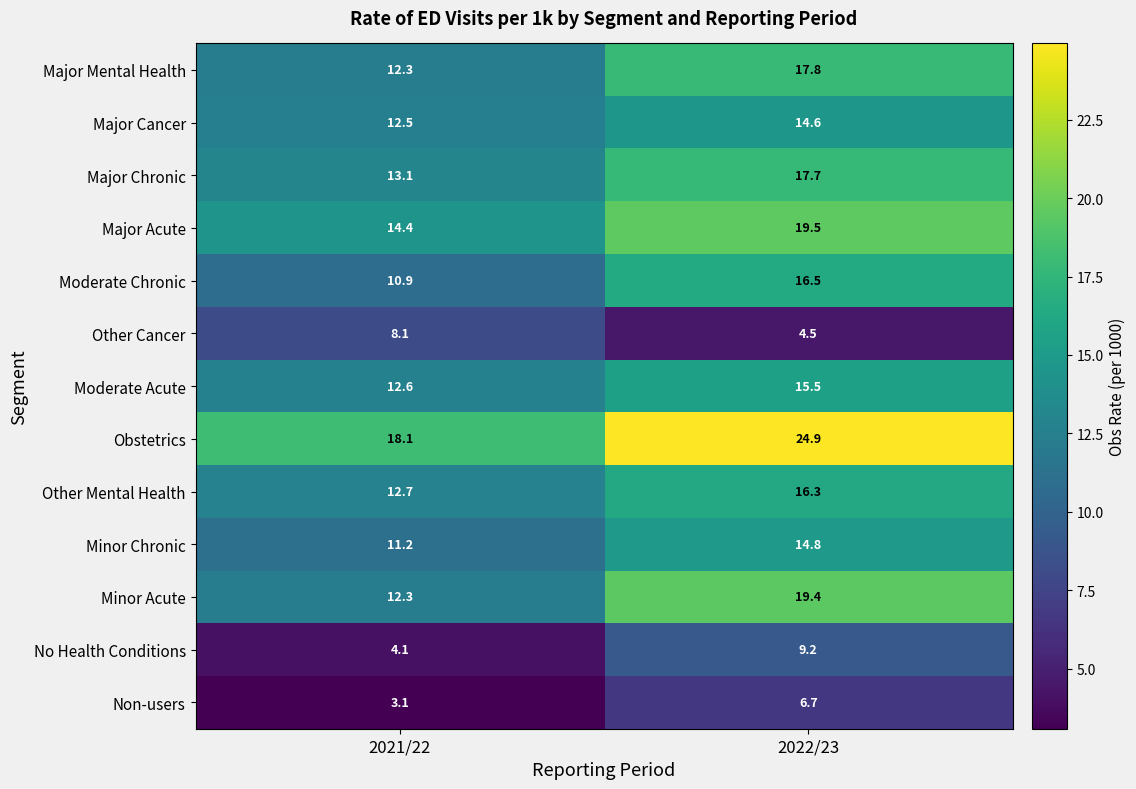

Where is Major Chronic nearest to the value 15?

2021/22